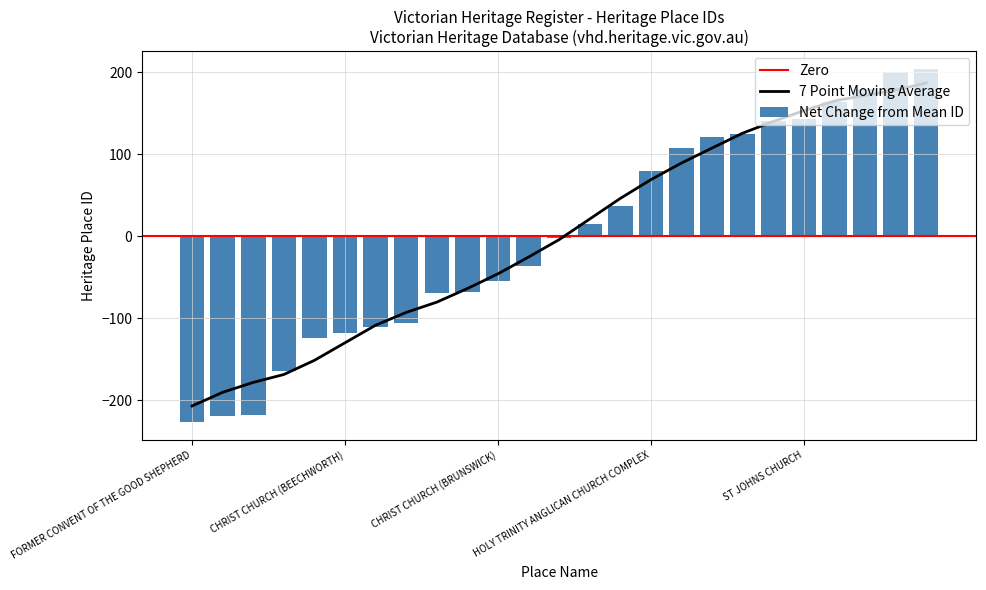

What value does the data have at NEW CHURCH TEMPLE?

121.2